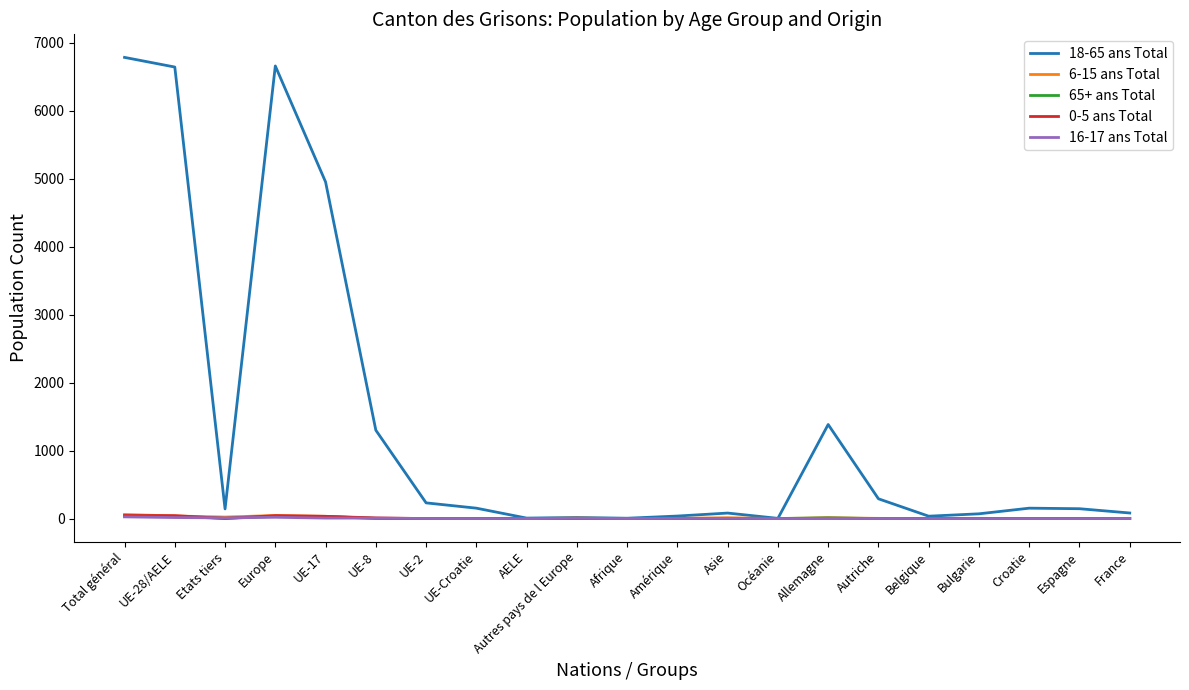

Which series has the largest total across all categories?

18-65 ans Total